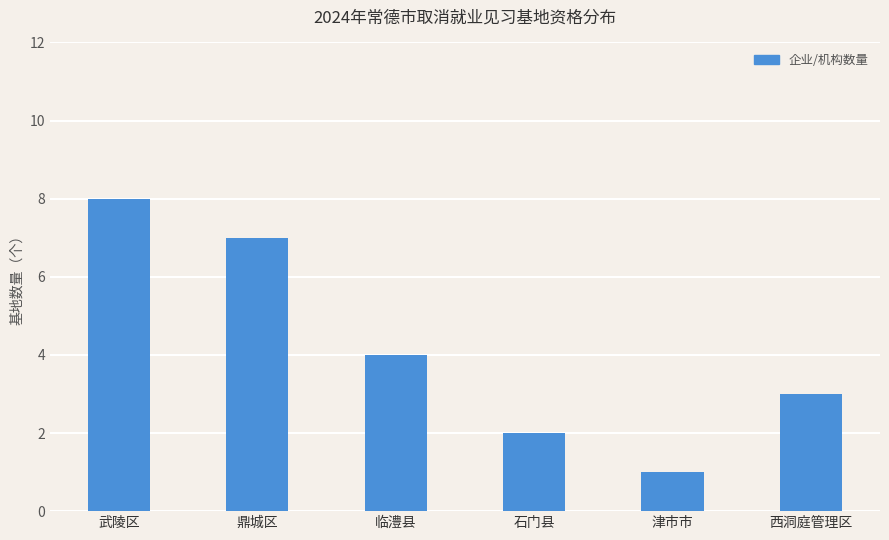

Reading right to left, what are all the values shown in this chart?

西洞庭管理区=3	津市市=1	石门县=2	临澧县=4	鼎城区=7	武陵区=8